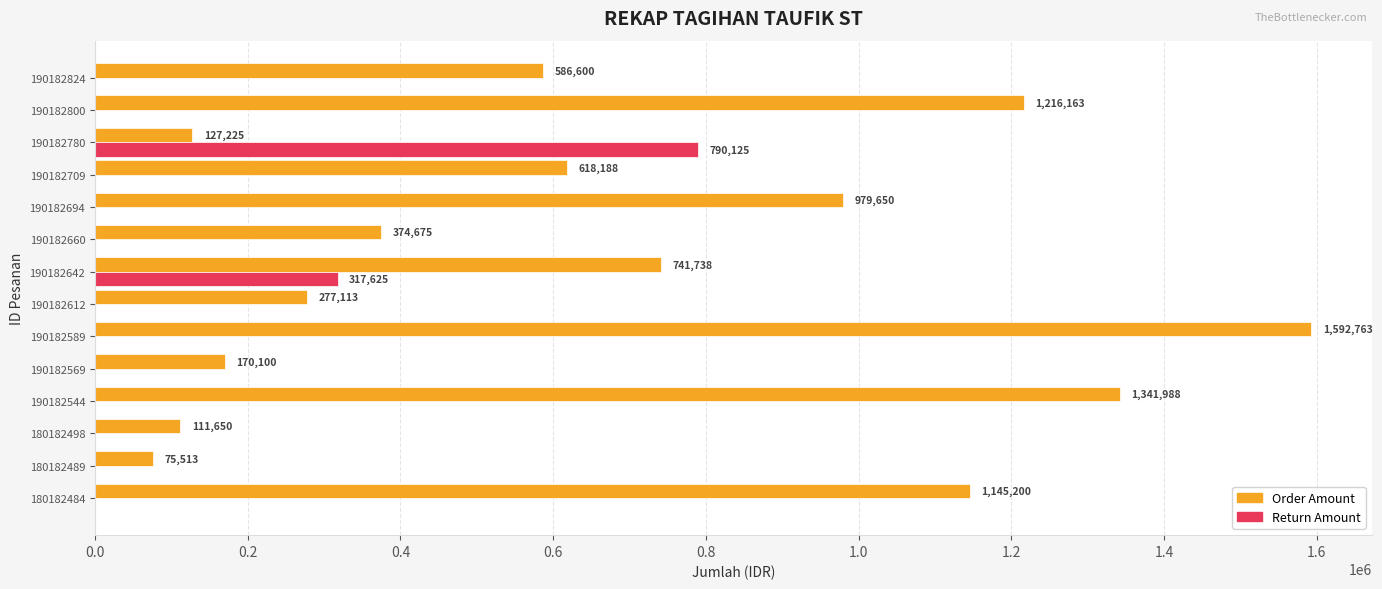

Which series changed the most between 190182660 and 190182780?

Return Amount